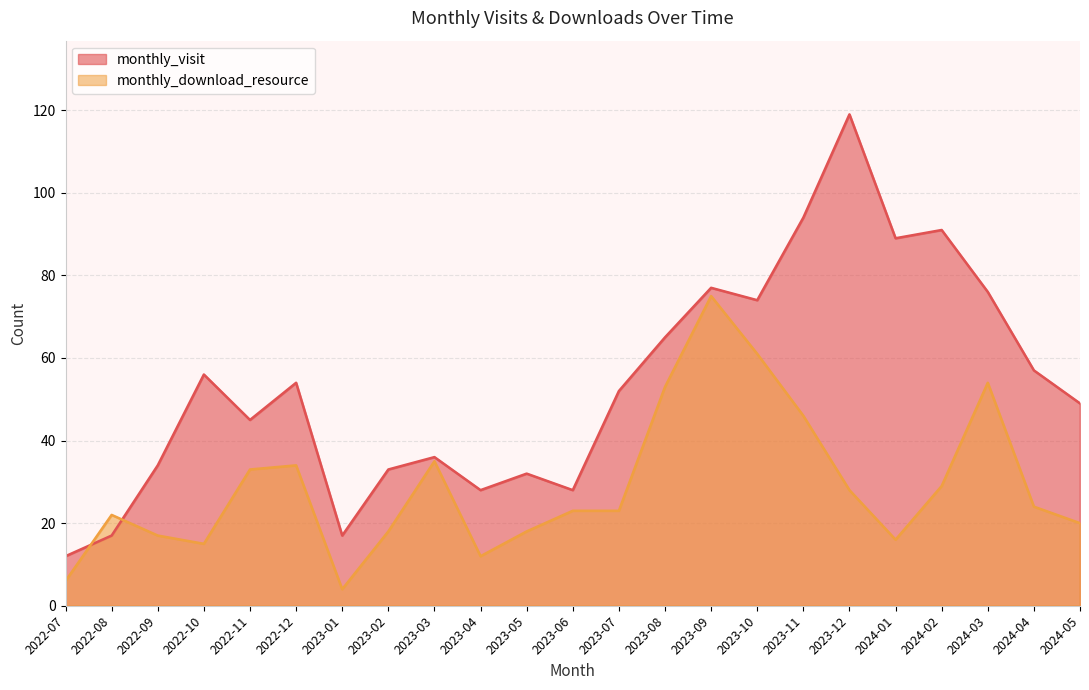

What is the label of the 19th point from the left?

2024-01